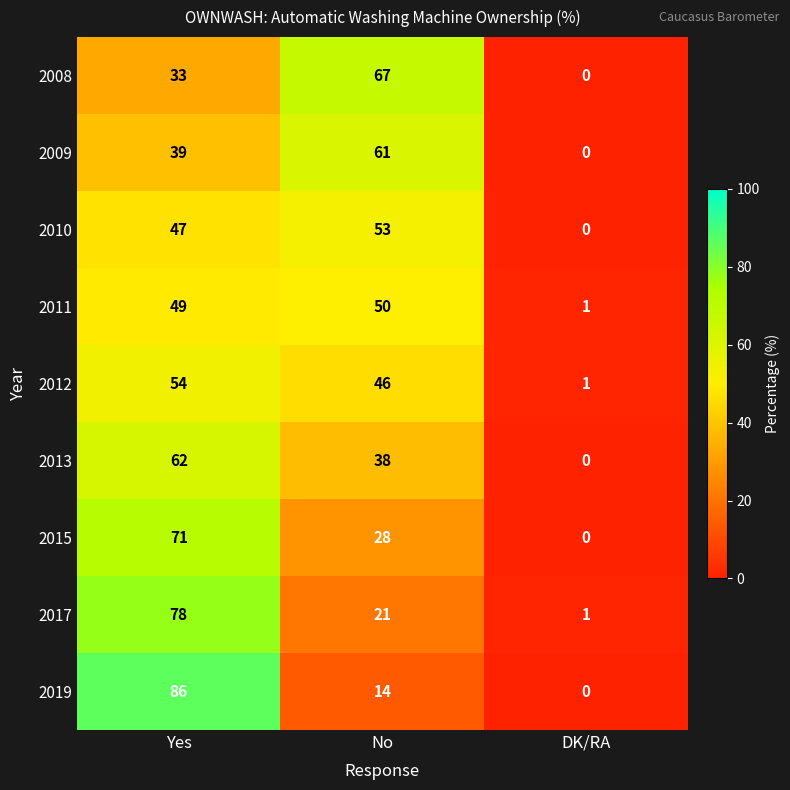

Between Yes and DK/RA, which series saw the biggest shift?

2019